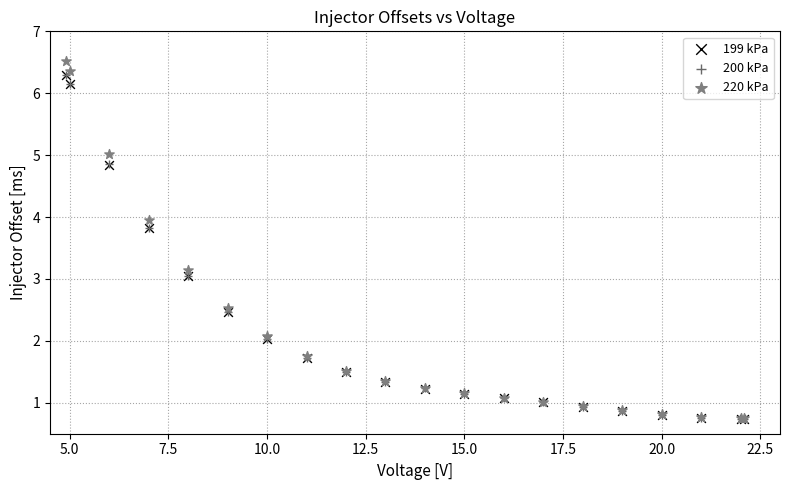

What are all the series names shown in the legend?

199 kPa, 200 kPa, 220 kPa